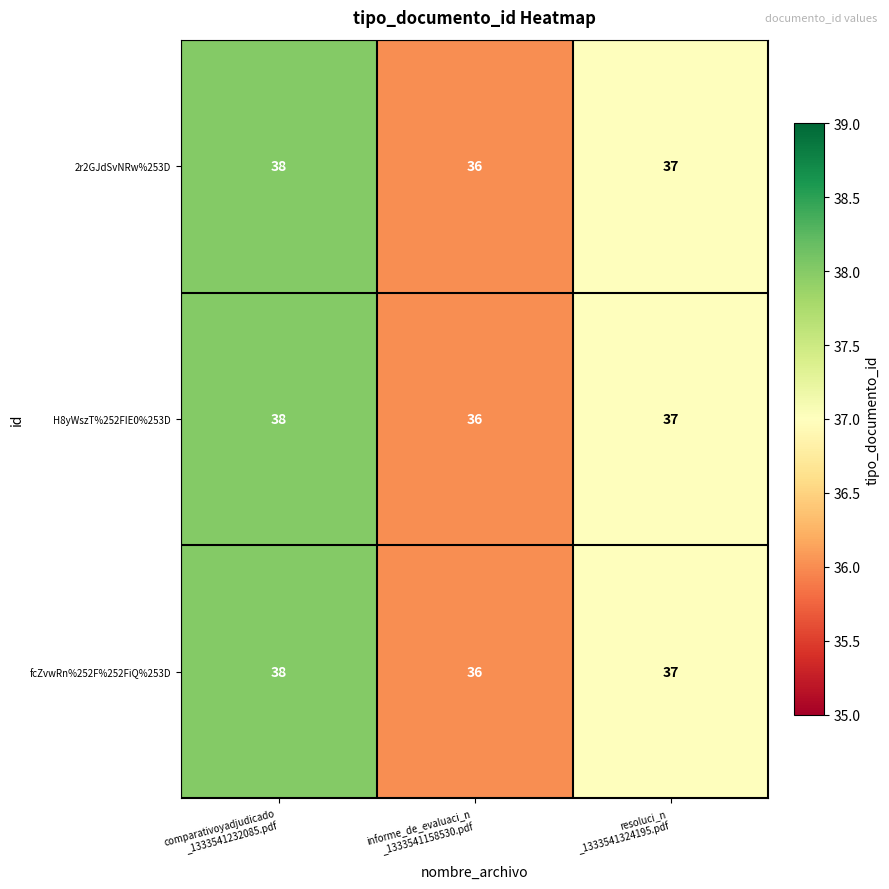

How many values in the fcZvwRn%252F%252FiQ%253D series are below 37?

1